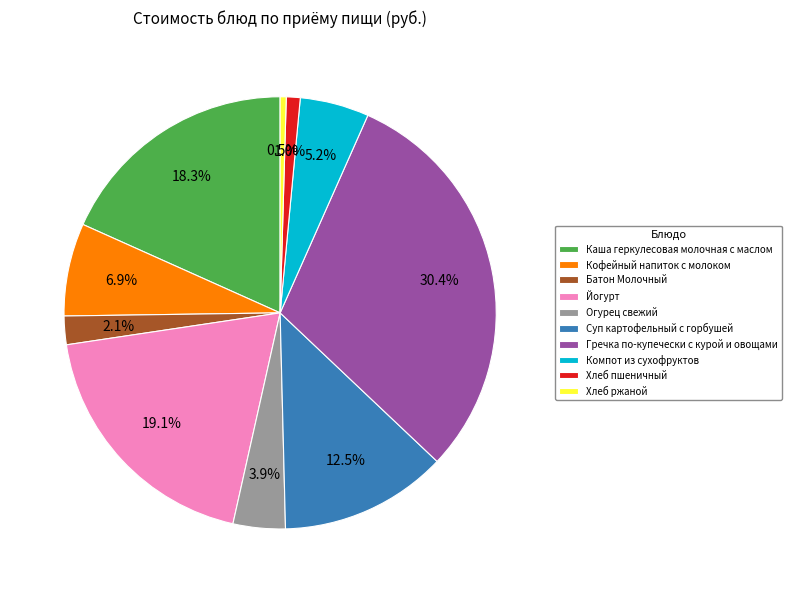

To the nearest percent, what is the average slice percentage?

10%